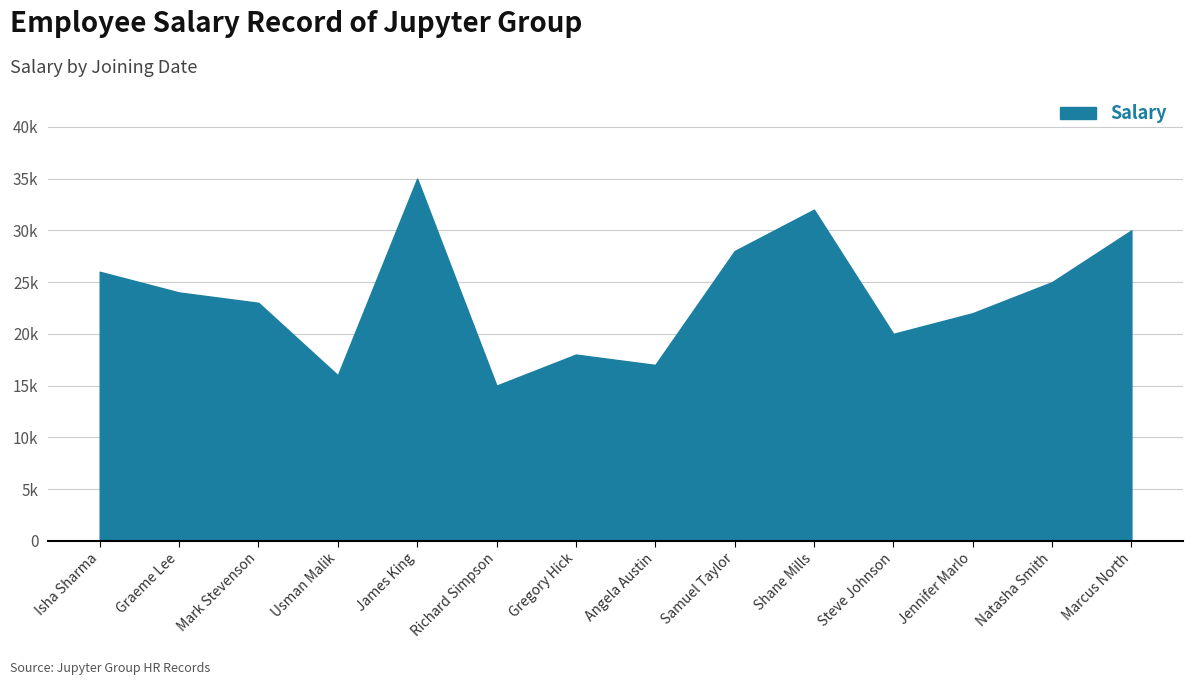

Is this an area chart (filled region under the line)?

Yes